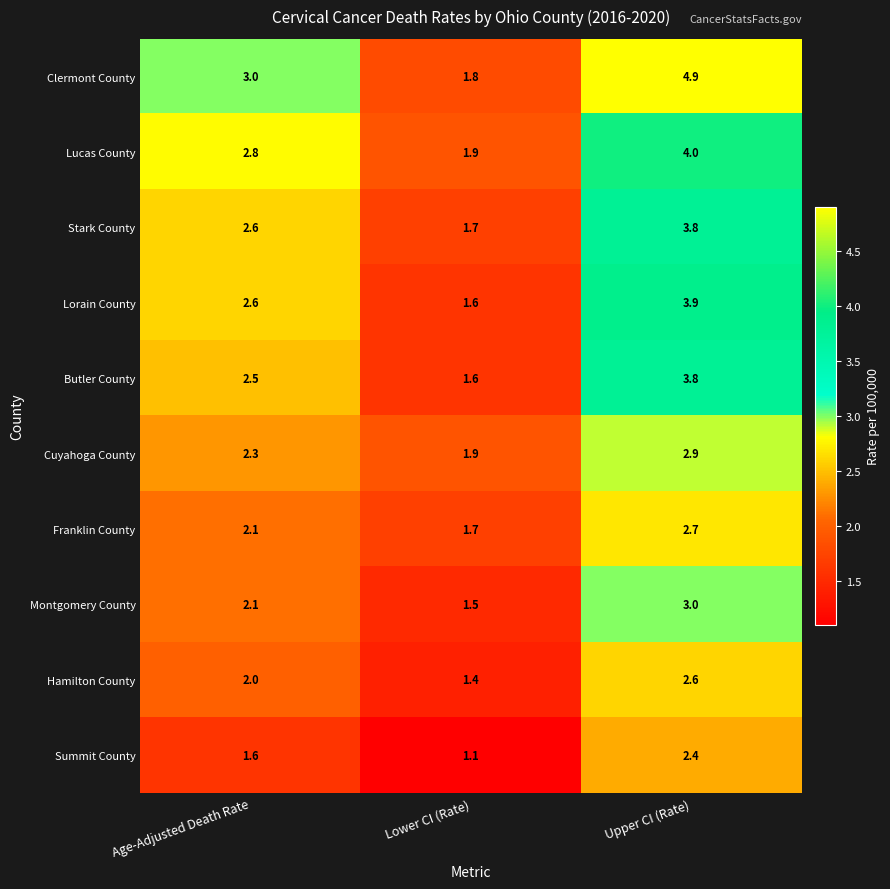

Is it true that Stark County equals 2.6 at Age-Adjusted Death Rate?

True